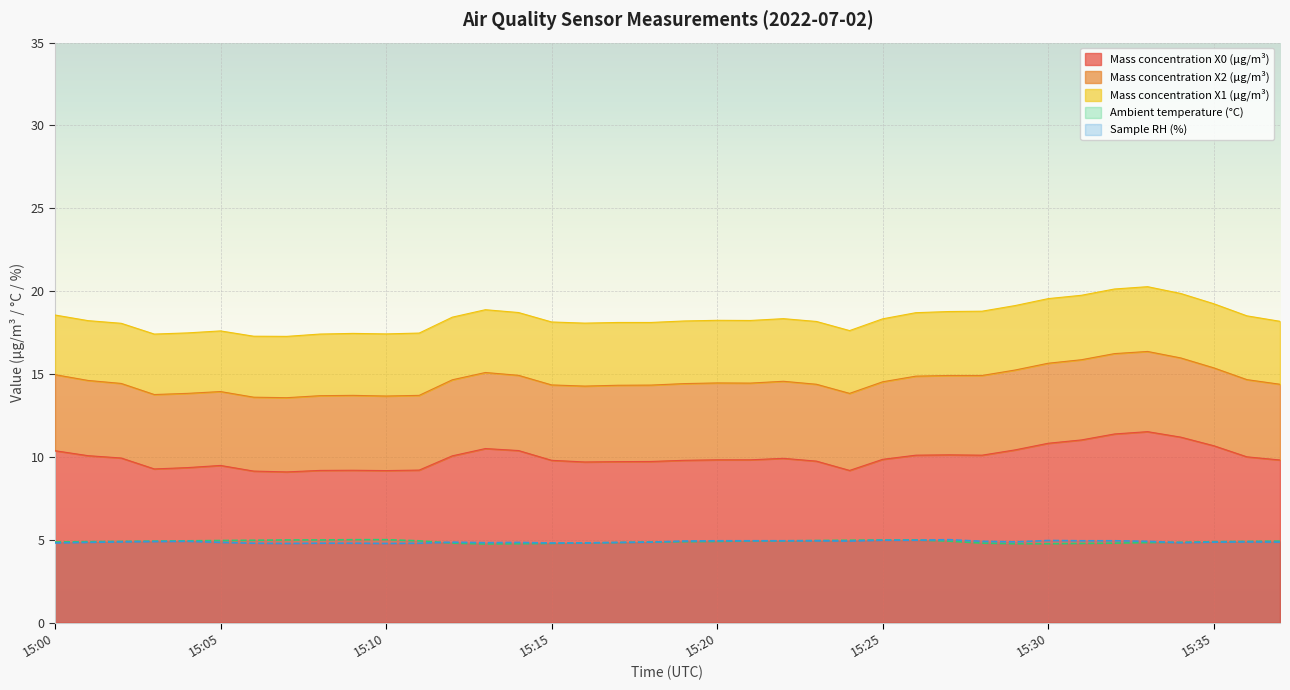

True or false: Sample RH (%) and Mass concentration X0 (μg/m³) intersect in this chart.

False